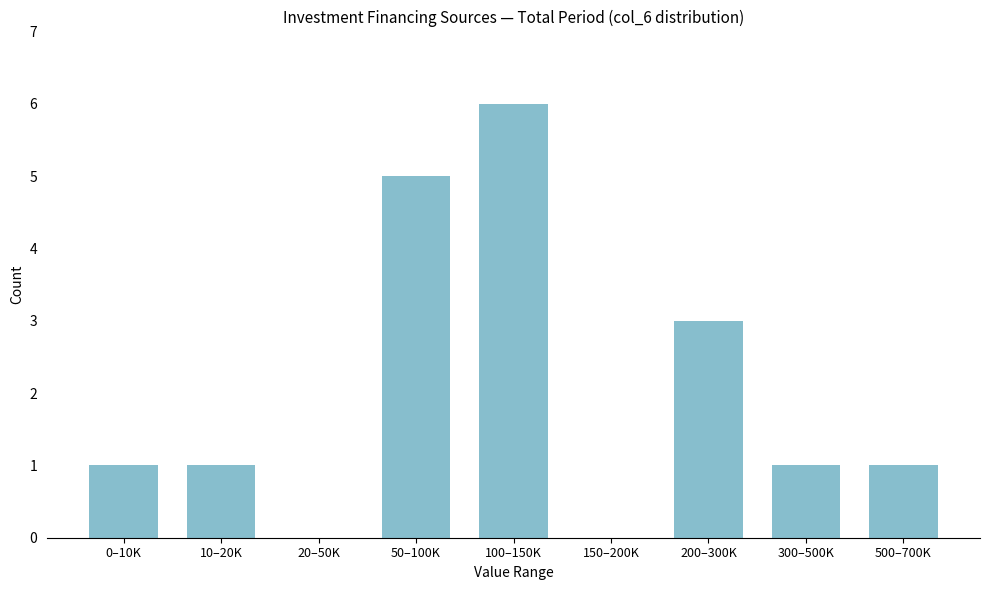

Reading right to left, list all the values displayed in this chart.

500–700K=1	300–500K=1	200–300K=3	150–200K=0	100–150K=6	50–100K=5	20–50K=0	10–20K=1	0–10K=1